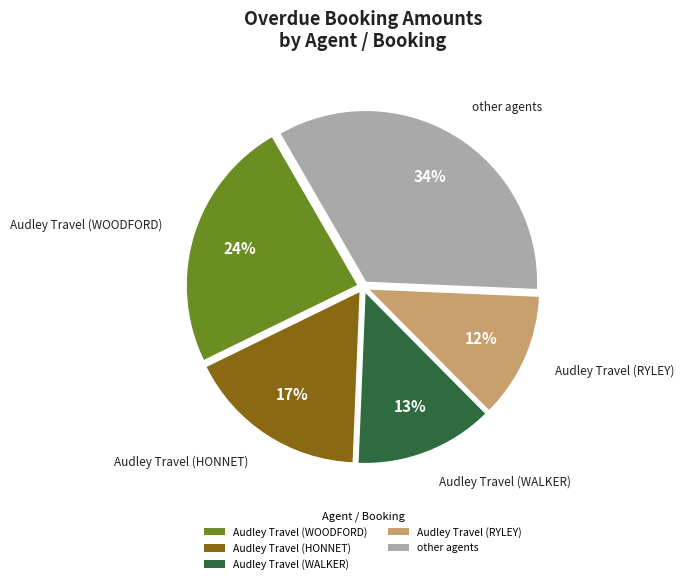

Which slice is the smallest?

Audley Travel (RYLEY)